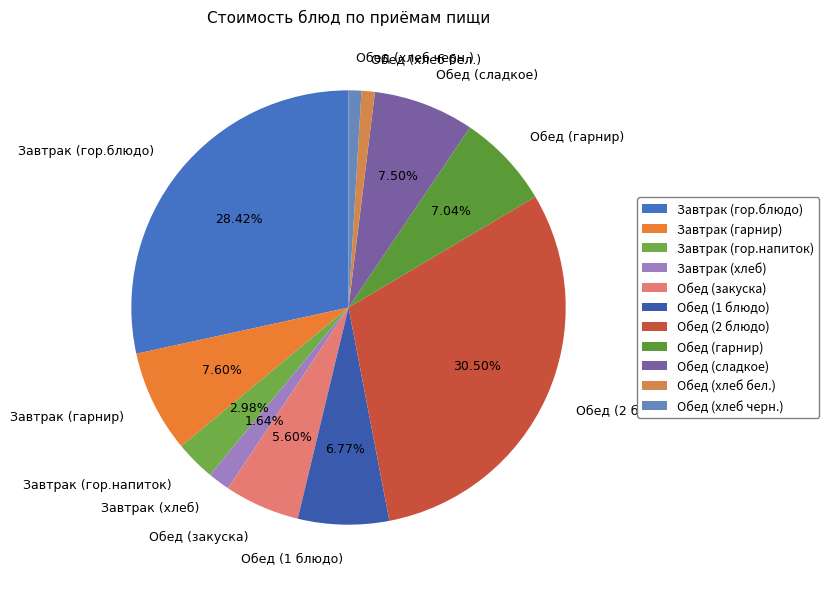

Which slice is the largest?

Обед (2 блюдо)